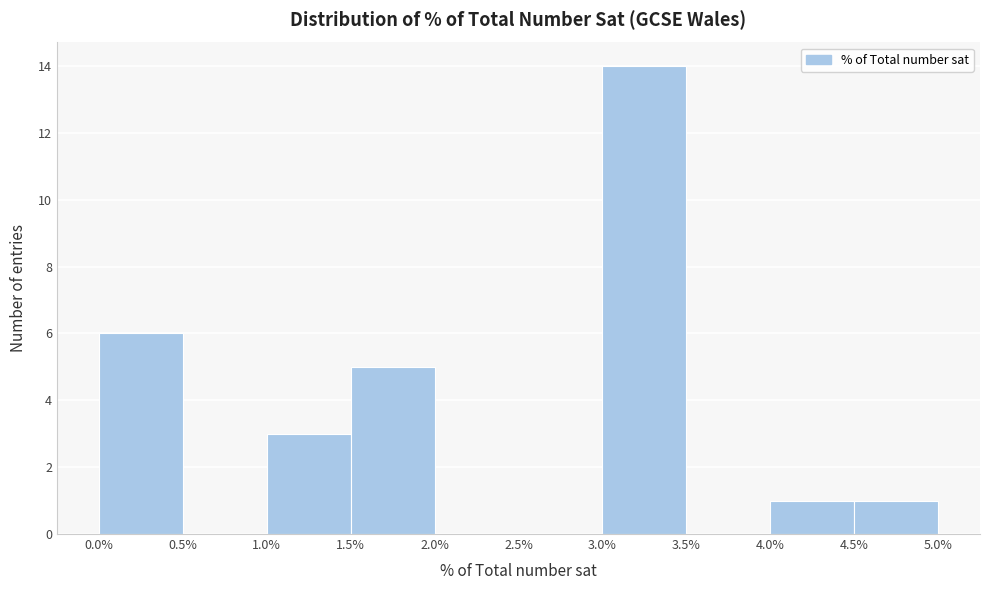

Reading left to right, transcribe this chart: for each bar, give the range it covers on the x-axis and its height. The values are not printed on the chart, so give them approximately, as read against the axis.

0.0% to 0.5%: 6
0.5% to 1.0%: 0
1.0% to 1.5%: 3
1.5% to 2.0%: 5
2.0% to 2.5%: 0
2.5% to 3.0%: 0
3.0% to 3.5%: 14
3.5% to 4.0%: 0
4.0% to 4.5%: 1
4.5% to 5.0%: 1